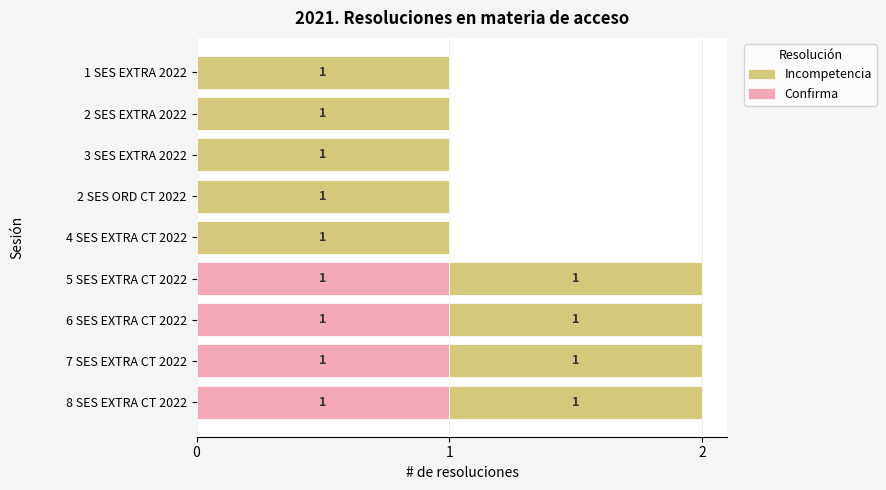

True or false: Confirma has a value of -1 at 4 SES EXTRA CT 2022.

False